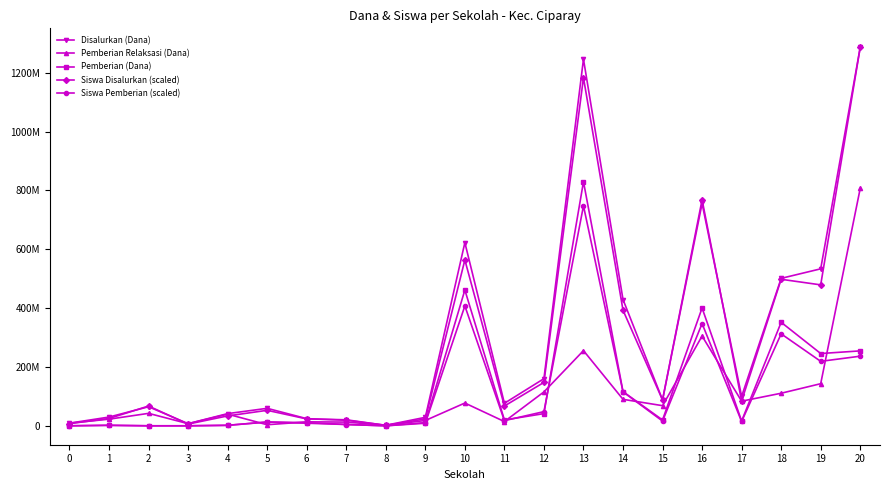

What are all the series names shown in the legend?

Disalurkan (Dana), Pemberian Relaksasi (Dana), Pemberian (Dana), Siswa Disalurkan (scaled), Siswa Pemberian (scaled)